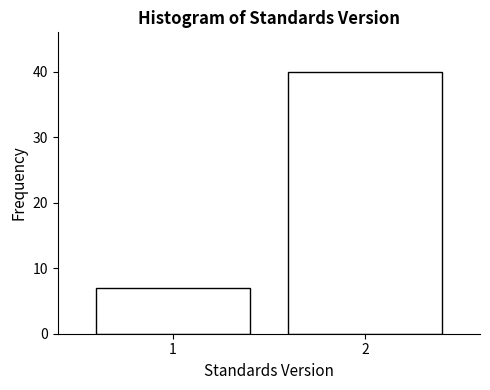

Reading right to left, what are all the values shown in this chart?

2=40	1=7